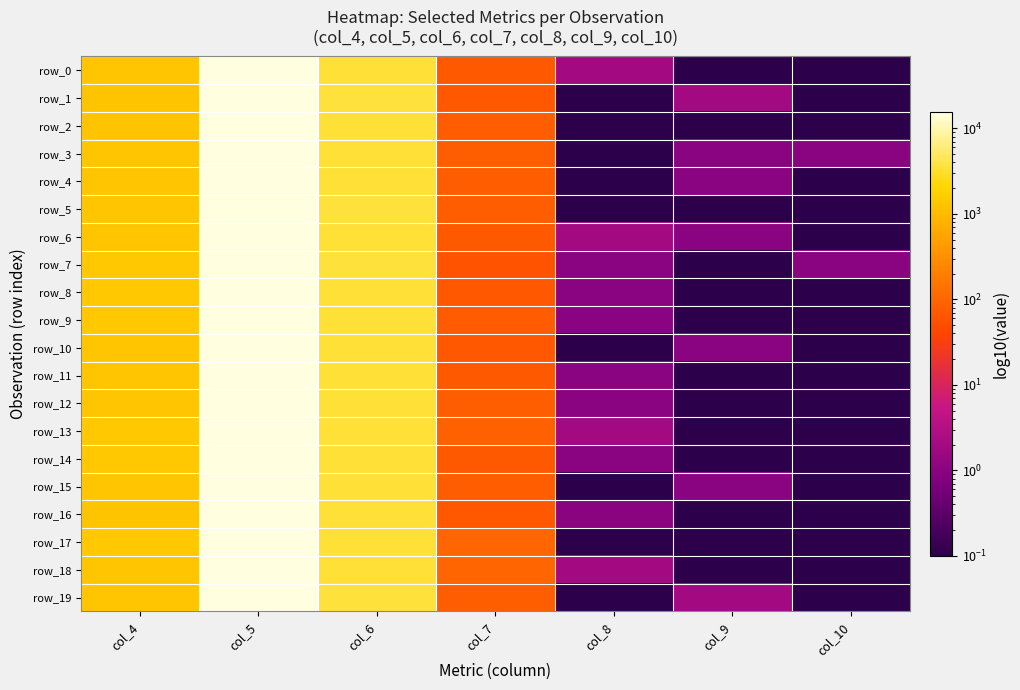

Which category has the lowest value across all series?

col_9